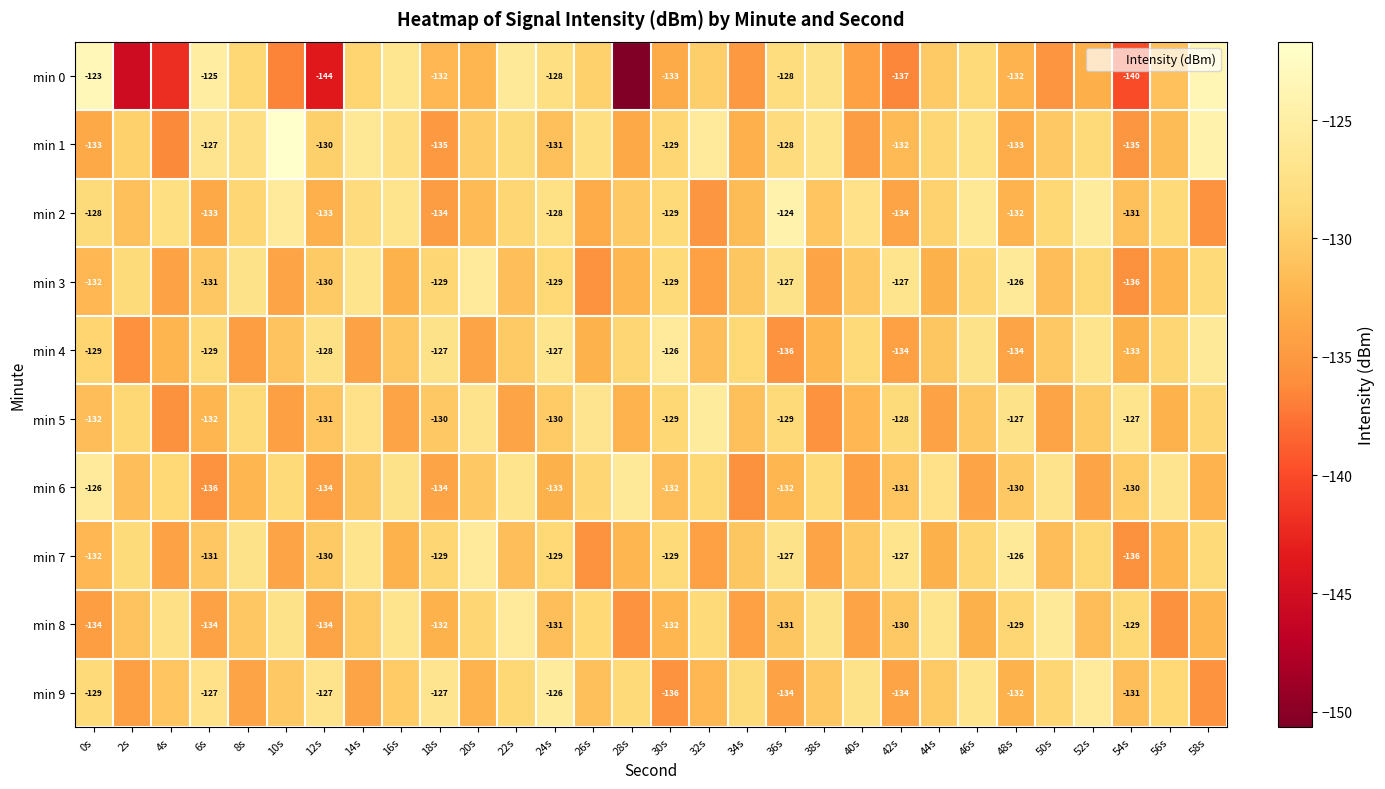

True or false: min 3 has a value of -128.9 at 24s.

True